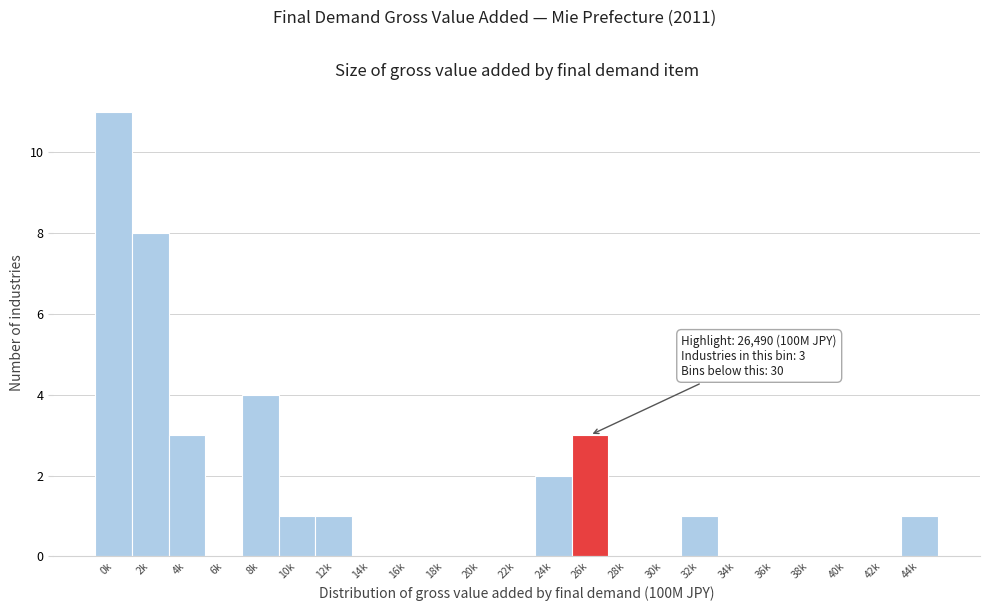

Reading right to left, what are all the values shown in this chart?

44k=1	42k=0	40k=0	38k=0	36k=0	34k=0	32k=1	30k=0	28k=0	26k=3	24k=2	22k=0	20k=0	18k=0	16k=0	14k=0	12k=1	10k=1	8k=4	6k=0	4k=3	2k=8	0k=11